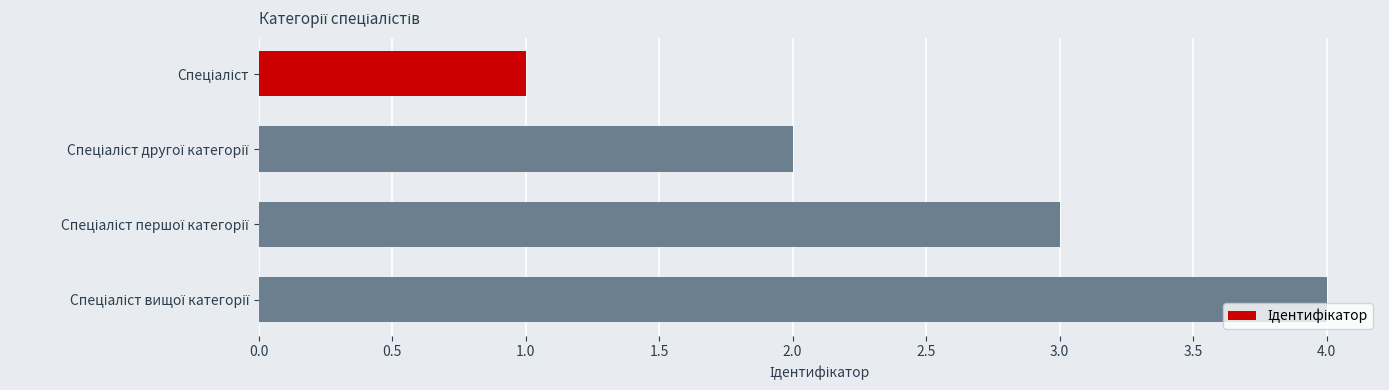

What is the difference between the maximum and minimum values?

3